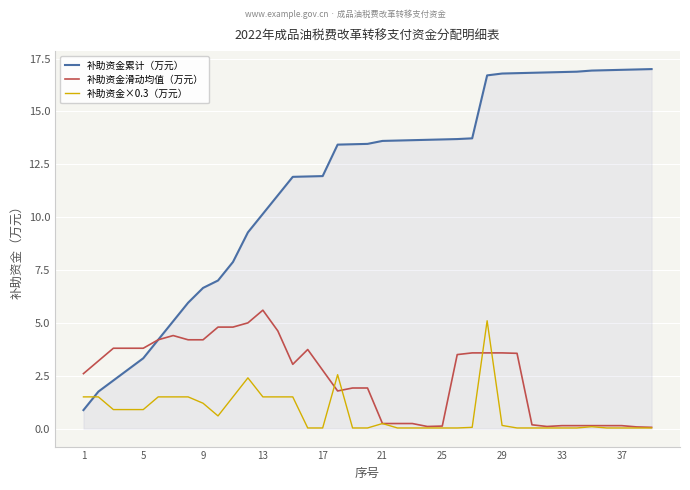

What is the maximum value shown in the chart?

17.0